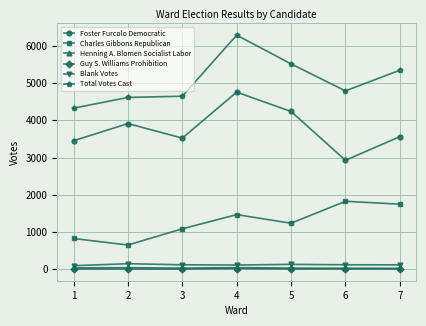

The value of Foster Furcolo Democratic at 3 is 3523. True or false?

True